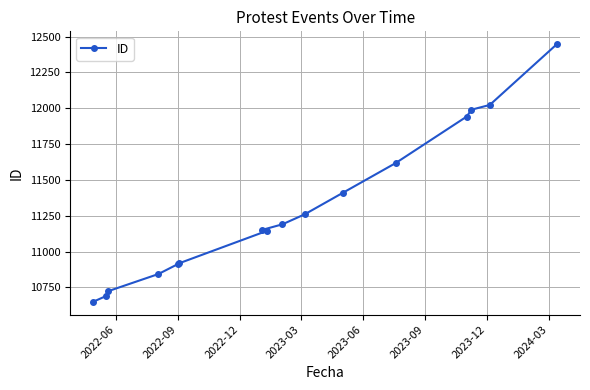

How many lines are shown in the chart?

1